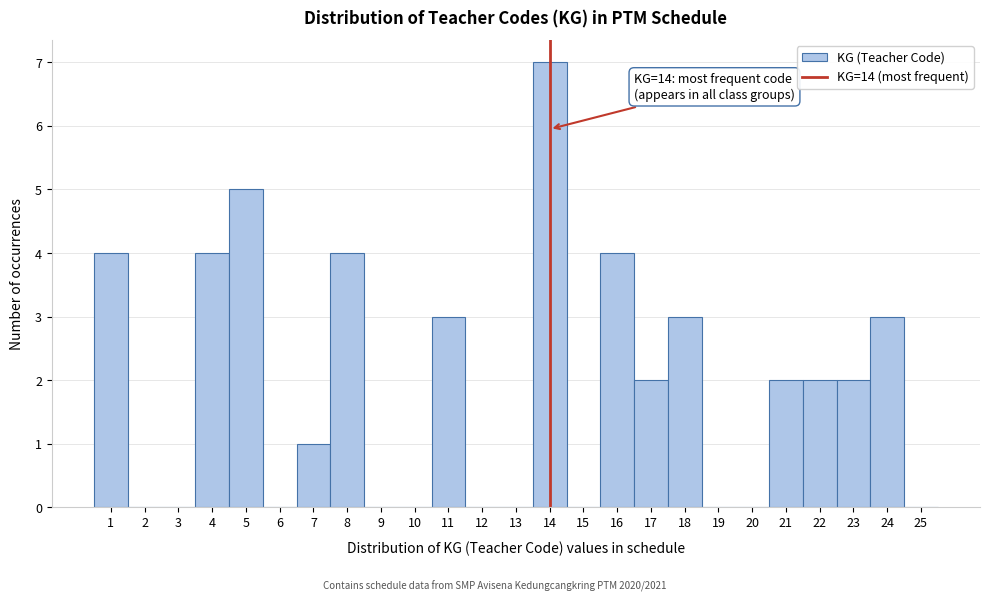

Which range on the x-axis has the tallest bar?

13.5 to 14.5